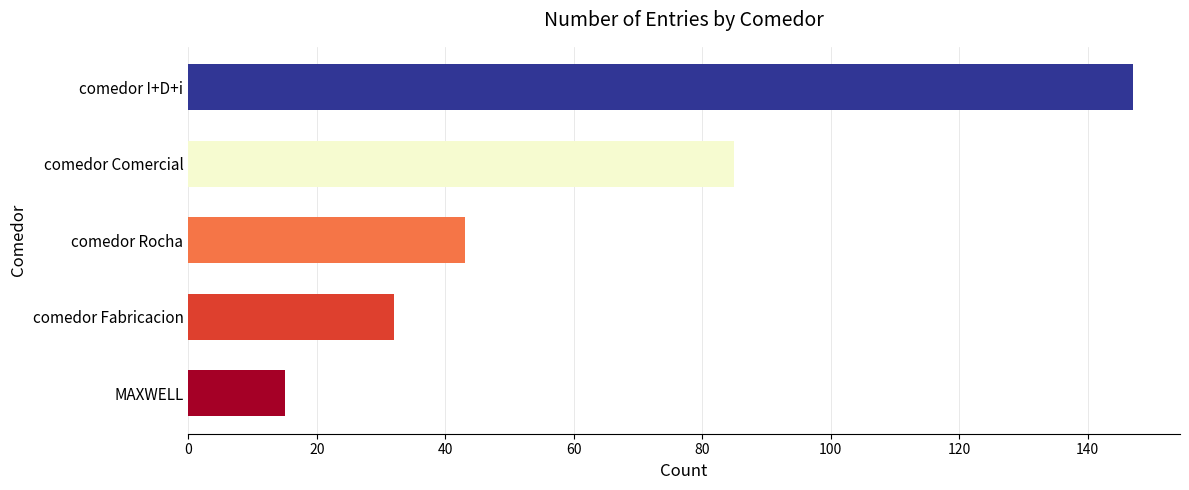

Rank the categories by value from lowest to highest.

MAXWELL, comedor Fabricacion, comedor Rocha, comedor Comercial, comedor I+D+i